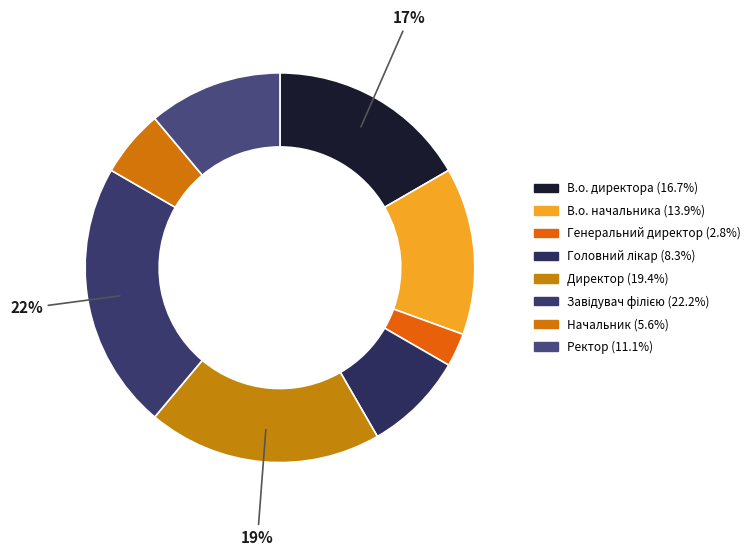

True or false: В.о. директора accounts for 3% of the total.

False